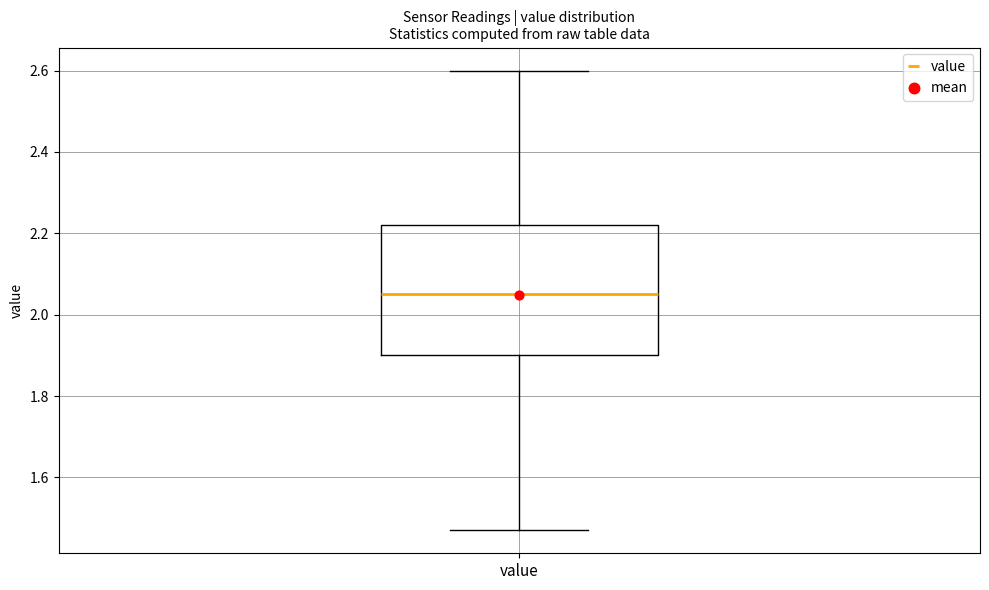

Transcribe this box plot: give where the median line is, the range the box spans, and where the two whiskers end, as read against the y-axis. The values are not printed on the chart, so give them approximately, as read against the axis.

median 2.06, box 1.90 to 2.22, whiskers 1.48 to 2.60